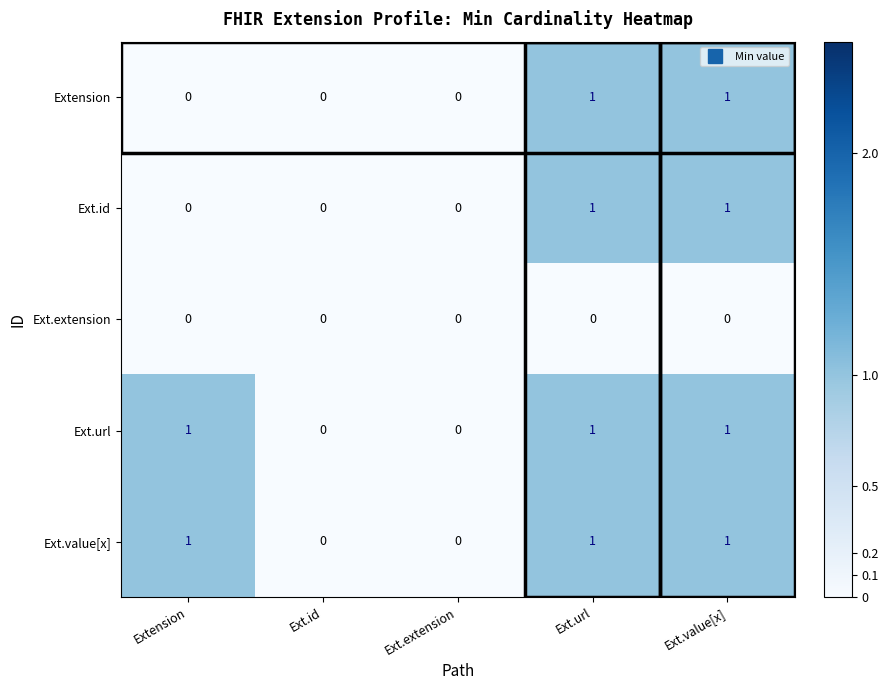

Count the Extension values in the range 0 to 1.

5